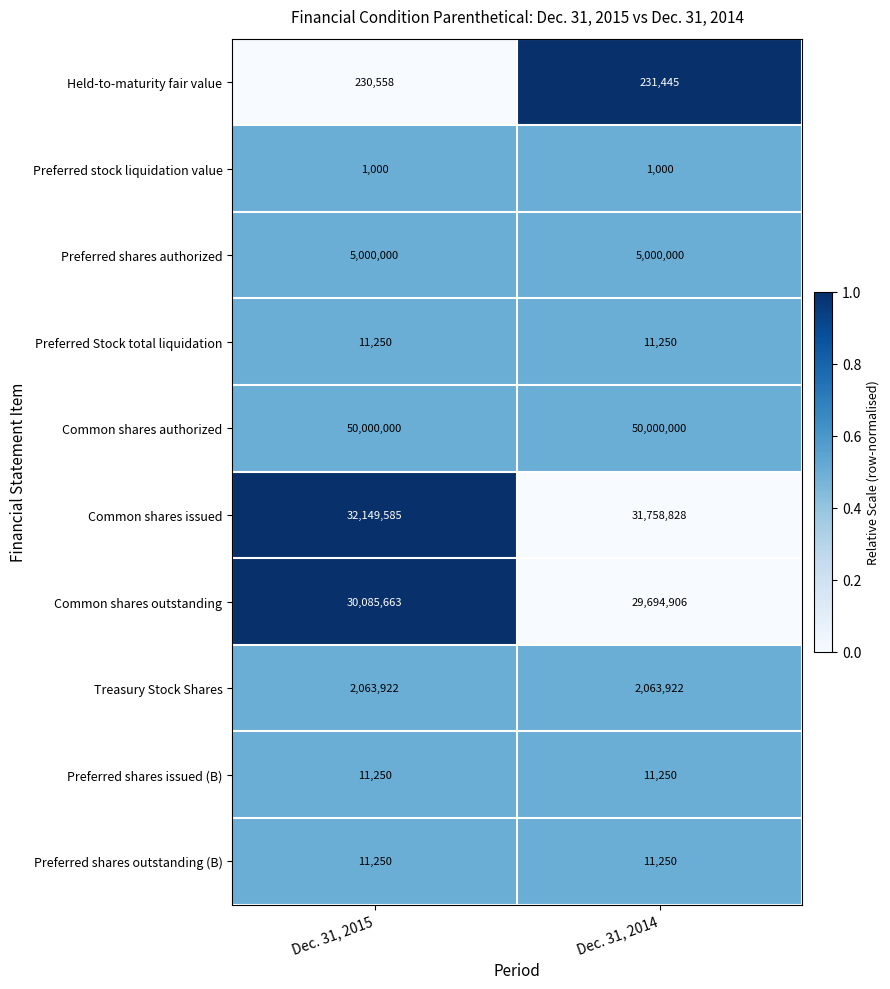

What is the spread (max minus min) of values at Dec. 31, 2014?

49999000